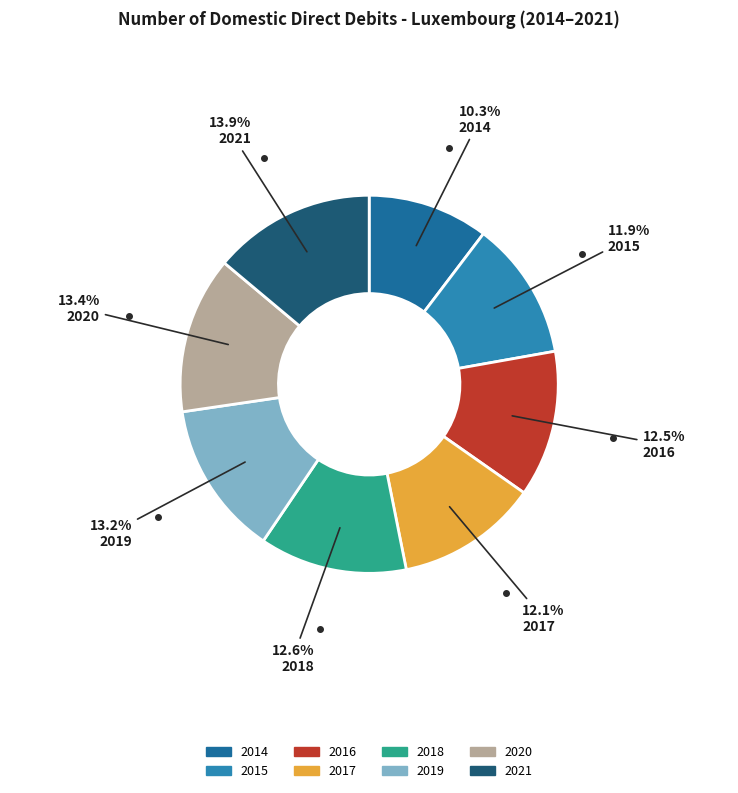

Between 2015 and 2016, which is larger?

2016